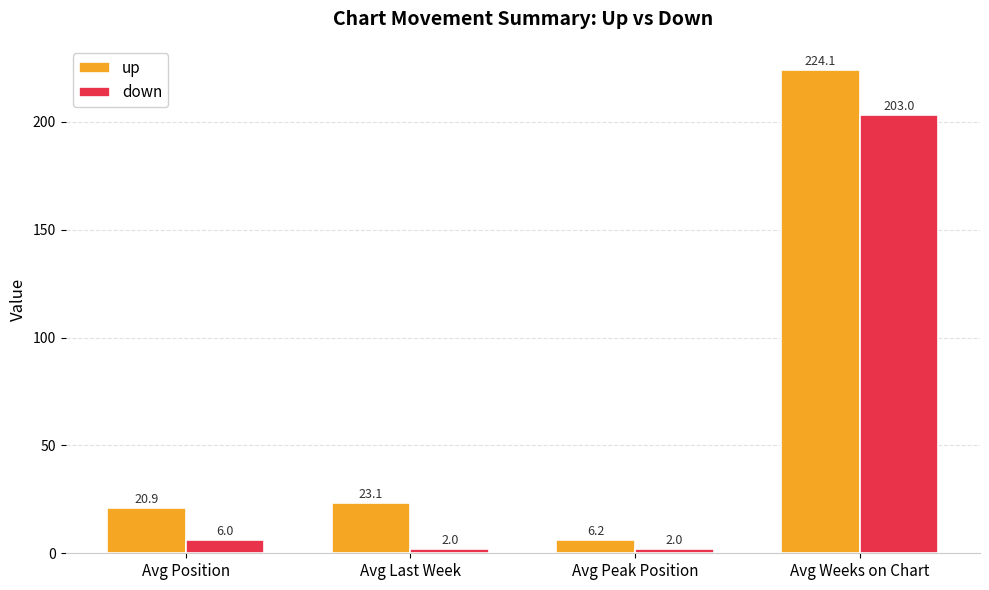

Which series has the largest total across all categories?

up